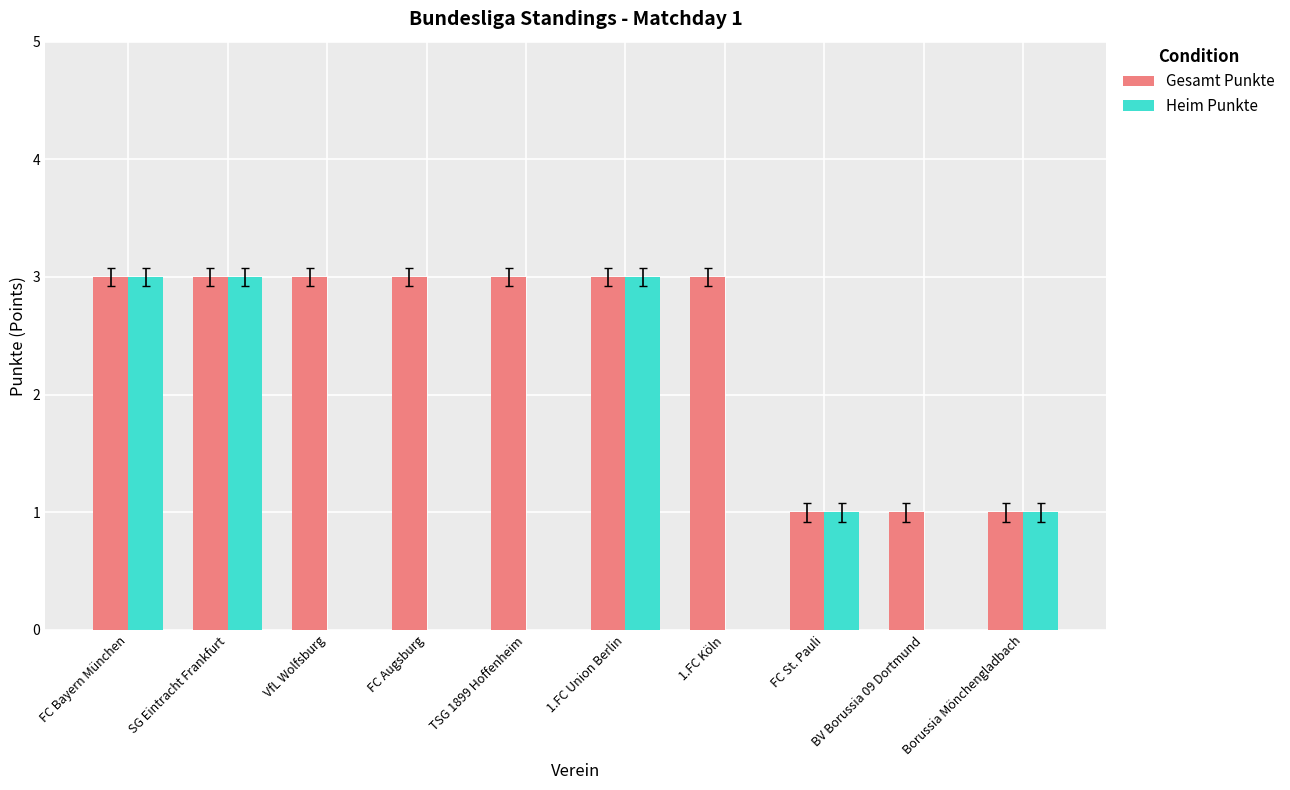

Between TSG 1899 Hoffenheim and 1.FC Union Berlin, which series saw the biggest shift?

Heim Punkte